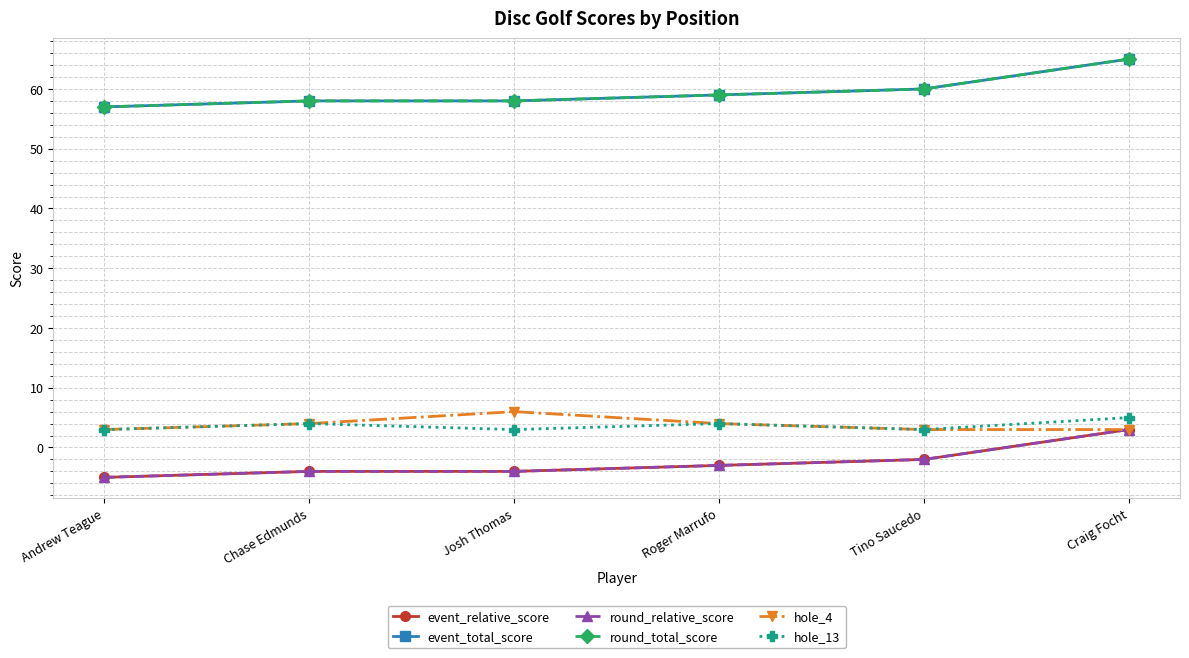

How many lines are shown in the chart?

6